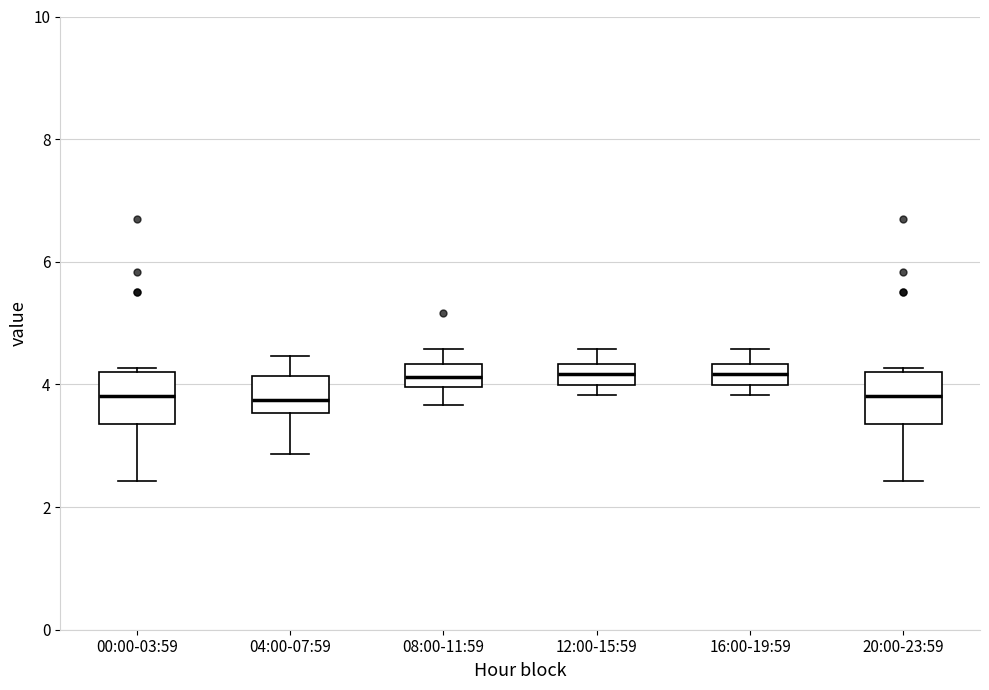

Reading left to right, read every box against the y-axis: the position of its median line, the range the box covers, and the ends of its whiskers. The values are not printed on the chart, so give them approximately, as read against the axis.

00:00-03:59: median 3.8, box 3.4 to 4.2, whiskers 2.4 to 4.2 (just above the box's upper edge)
04:00-07:59: median 3.8, box 3.6 to 4.2, whiskers 2.8 to 4.4
08:00-11:59: median 4.2, box 4.0 to 4.4, whiskers 3.6 to 4.6
12:00-15:59: median 4.2, box 4.0 to 4.4, whiskers 3.8 to 4.6
16:00-19:59: median 4.2, box 4.0 to 4.4, whiskers 3.8 to 4.6
20:00-23:59: median 3.8, box 3.4 to 4.2, whiskers 2.4 to 4.2 (just above the box's upper edge)